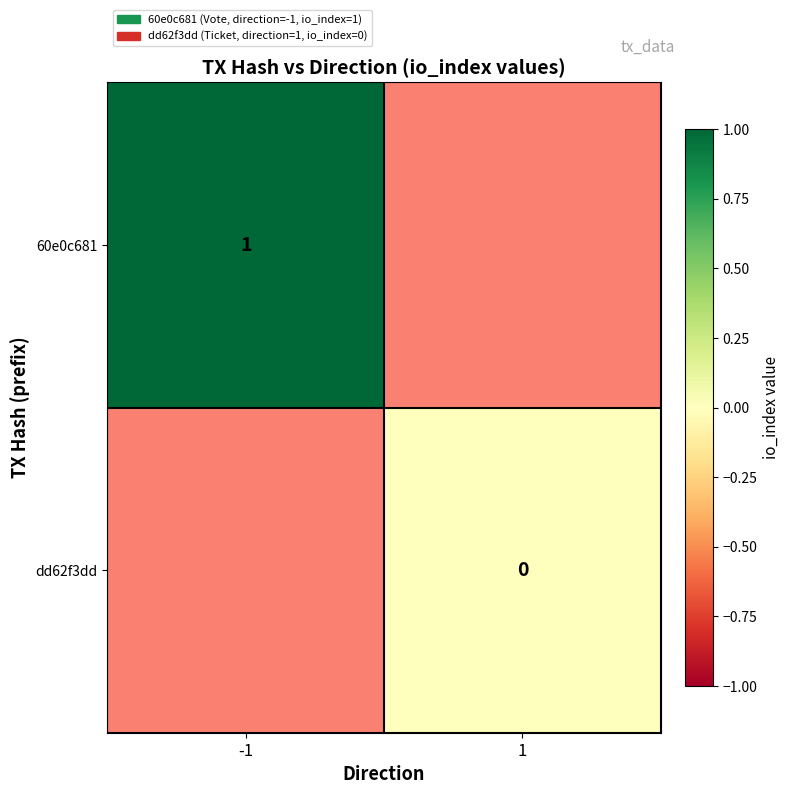

At how many categories does at least one series exceed 0?

1